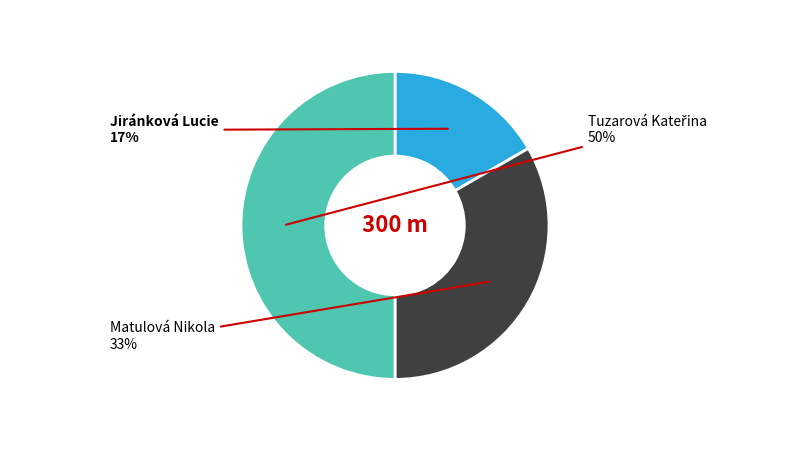

Which slice is the smallest?

Jiránková Lucie